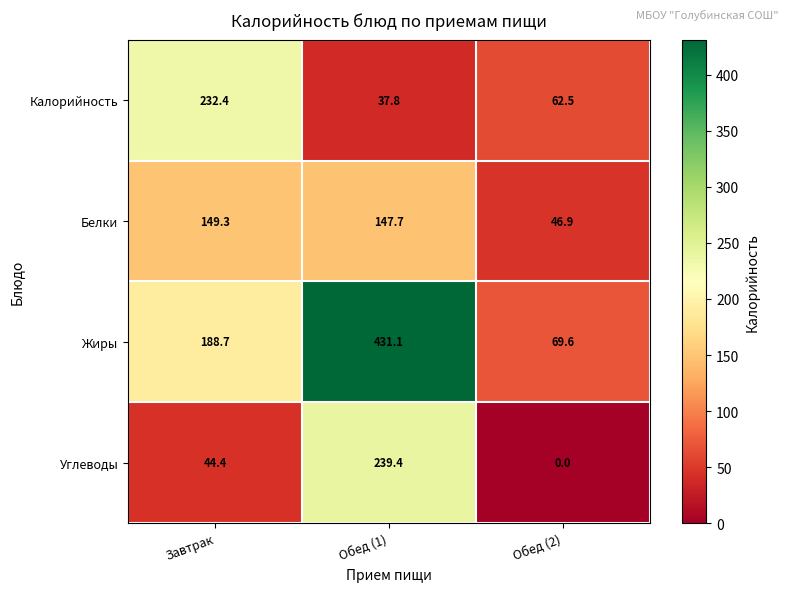

The value of Жиры at Обед (2) is 101.2. True or false?

False